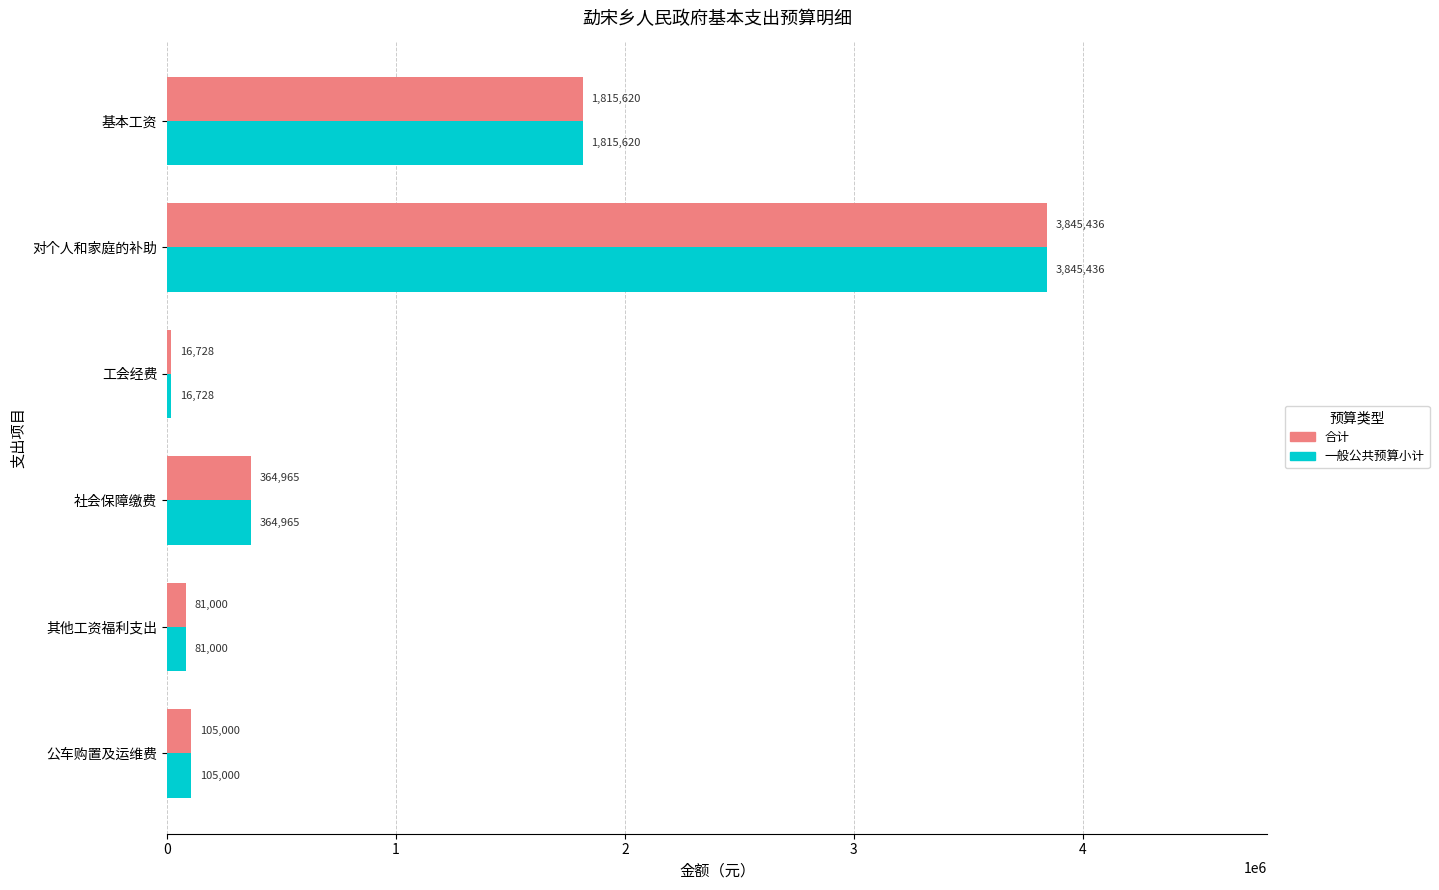

What is the highest value of the 一般公共预算小计 series?

3845436.0